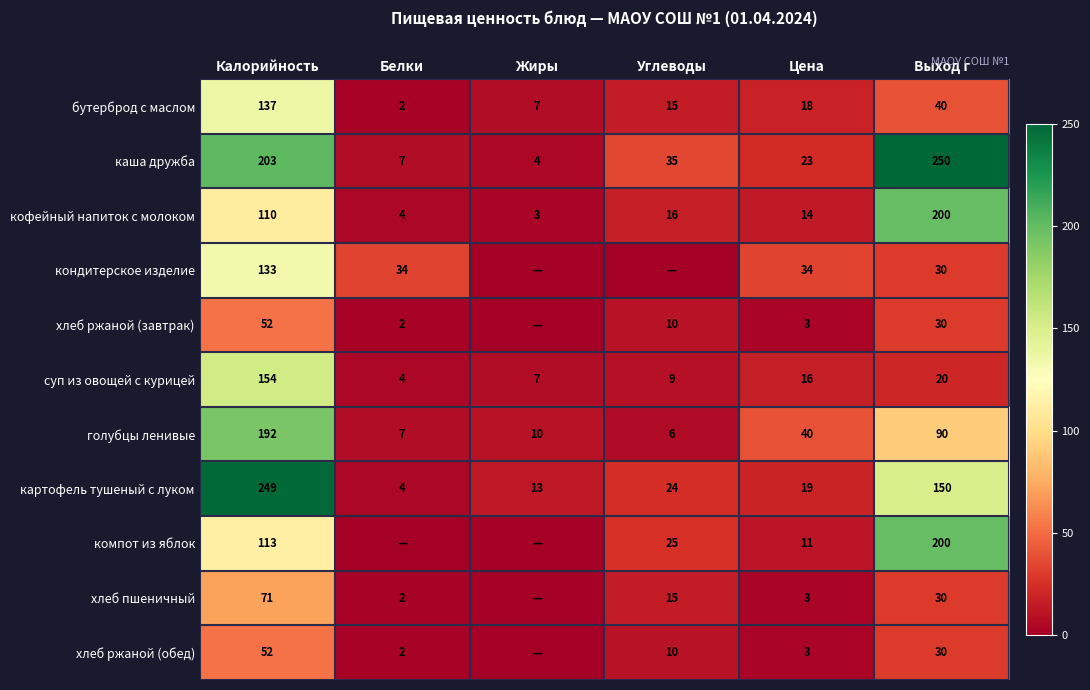

At which label does каша дружба first exceed 35?

Калорийность